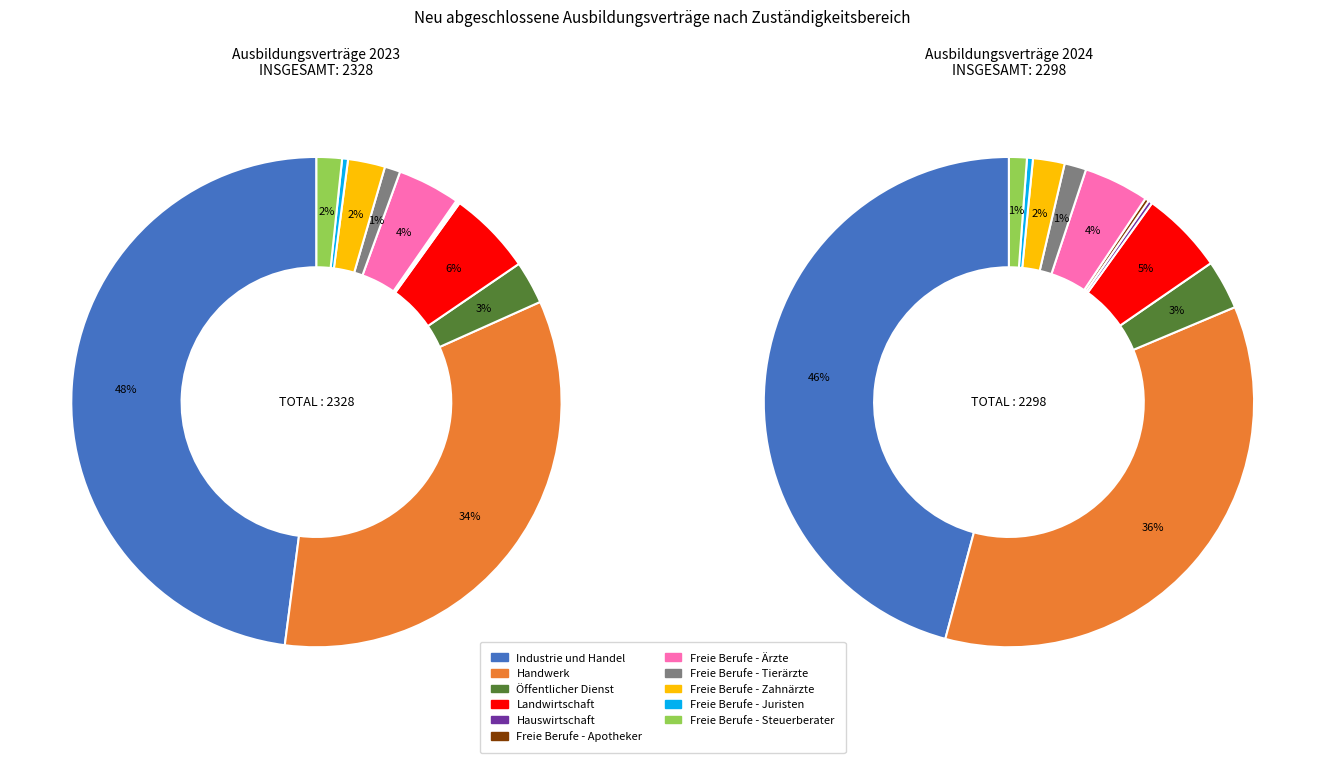

Does 2 represent more than half of the total?

No